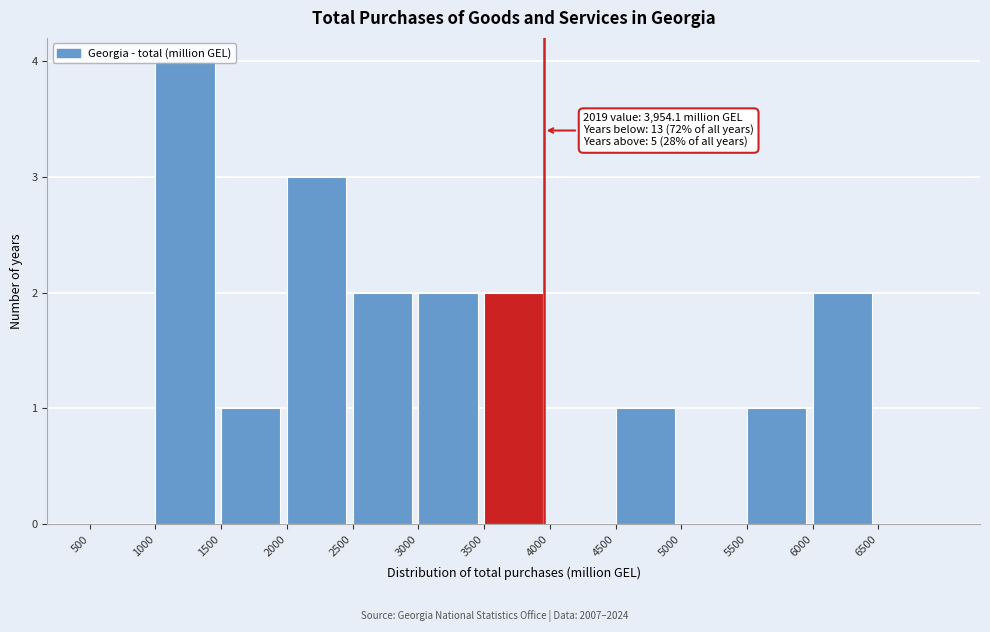

Over which range of the x-axis is the bar tallest?

1000 to 1500